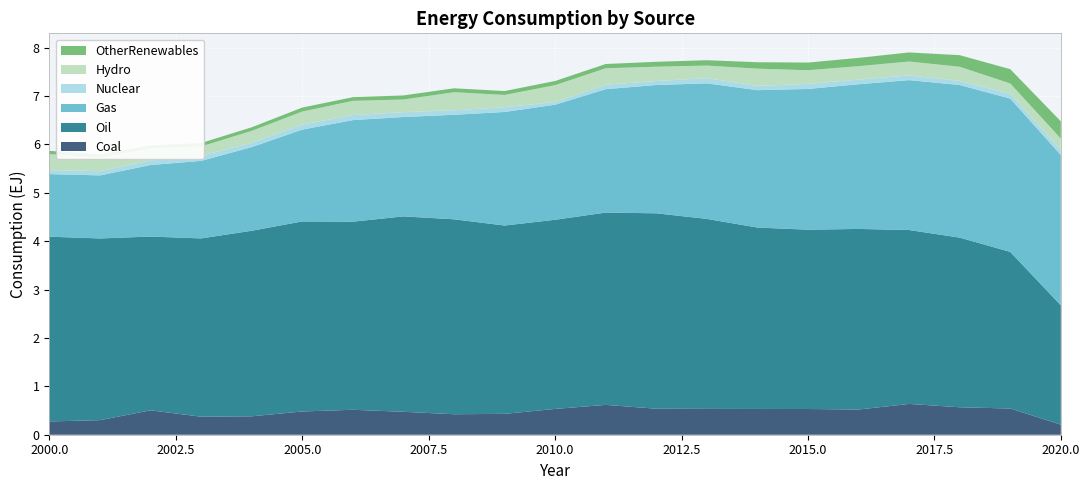

Reading right to left, transcribe all the data shown in this chart.

Coal: 2020=0.2	2019=0.5	2018=0.6	2017=0.6	2016=0.5	2015=0.5	2014=0.5	2013=0.5	2012=0.5	2011=0.6	2010=0.5	2009=0.4	2008=0.4	2007=0.5	2006=0.5	2005=0.5	2004=0.4	2003=0.4	2002=0.5	2001=0.3	2000=0.3
Oil: 2020=2.5	2019=3.2	2018=3.5	2017=3.6	2016=3.7	2015=3.7	2014=3.7	2013=3.9	2012=4.0	2011=4.0	2010=3.9	2009=3.9	2008=4.0	2007=4.0	2006=3.9	2005=3.9	2004=3.8	2003=3.7	2002=3.6	2001=3.8	2000=3.8
Gas: 2020=3.1	2019=3.2	2018=3.2	2017=3.1	2016=3.0	2015=2.9	2014=2.8	2013=2.8	2012=2.7	2011=2.5	2010=2.4	2009=2.3	2008=2.2	2007=2.1	2006=2.1	2005=1.9	2004=1.7	2003=1.6	2002=1.5	2001=1.3	2000=1.3
Nuclear: 2020=0.1	2019=0.1	2018=0.1	2017=0.1	2016=0.1	2015=0.1	2014=0.1	2013=0.1	2012=0.1	2011=0.1	2010=0.1	2009=0.1	2008=0.1	2007=0.1	2006=0.1	2005=0.1	2004=0.1	2003=0.1	2002=0.1	2001=0.1	2000=0.1
Hydro: 2020=0.2	2019=0.2	2018=0.3	2017=0.3	2016=0.3	2015=0.3	2014=0.4	2013=0.3	2012=0.3	2011=0.3	2010=0.3	2009=0.3	2008=0.4	2007=0.3	2006=0.3	2005=0.3	2004=0.2	2003=0.2	2002=0.2	2001=0.3	2000=0.3
OtherRenewables: 2020=0.4	2019=0.3	2018=0.2	2017=0.2	2016=0.2	2015=0.2	2014=0.1	2013=0.1	2012=0.1	2011=0.1	2010=0.1	2009=0.1	2008=0.1	2007=0.1	2006=0.1	2005=0.1	2004=0.1	2003=0.1	2002=0.1	2001=0.1	2000=0.1